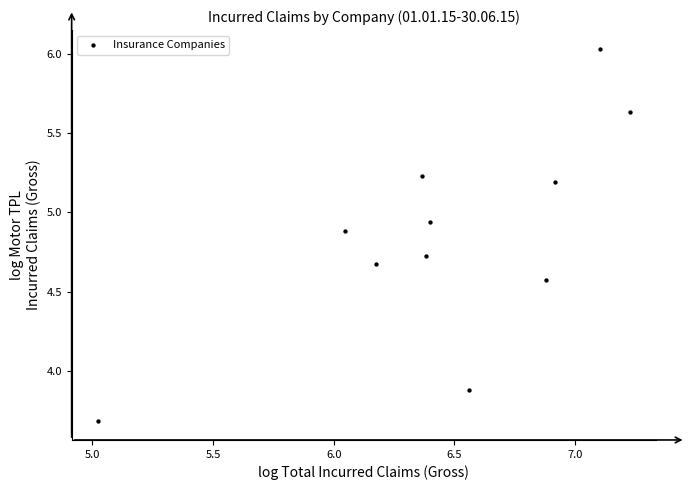

What Y value in the scatter plot is closest to 4?

3.9